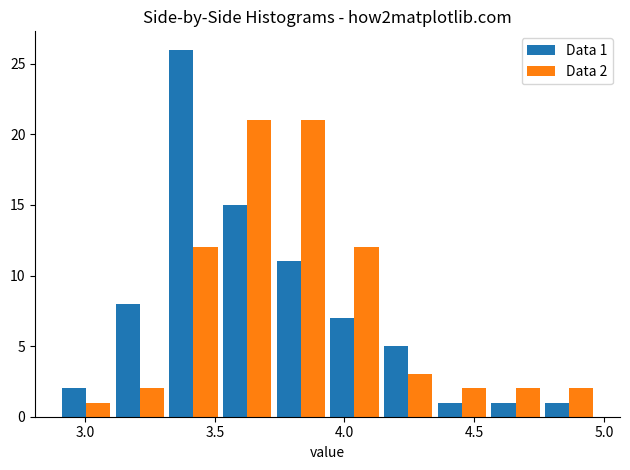

In the Data 1 series, which range on the x-axis has the tallest bar?

3.30 to 3.50